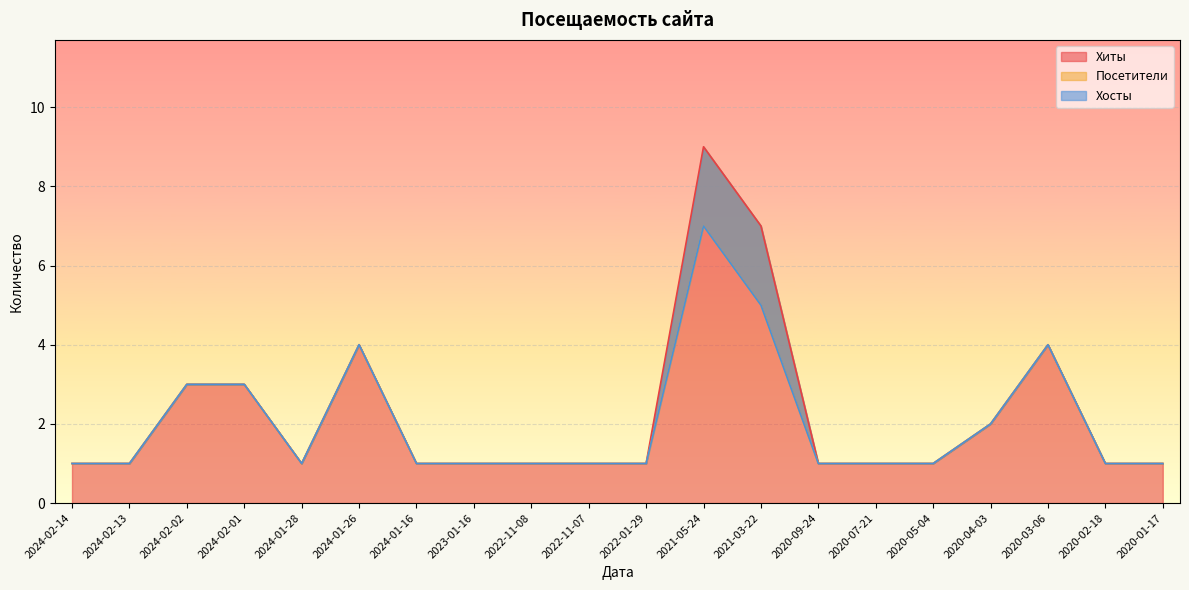

Where is the first local maximum for Хосты?

2024-01-26